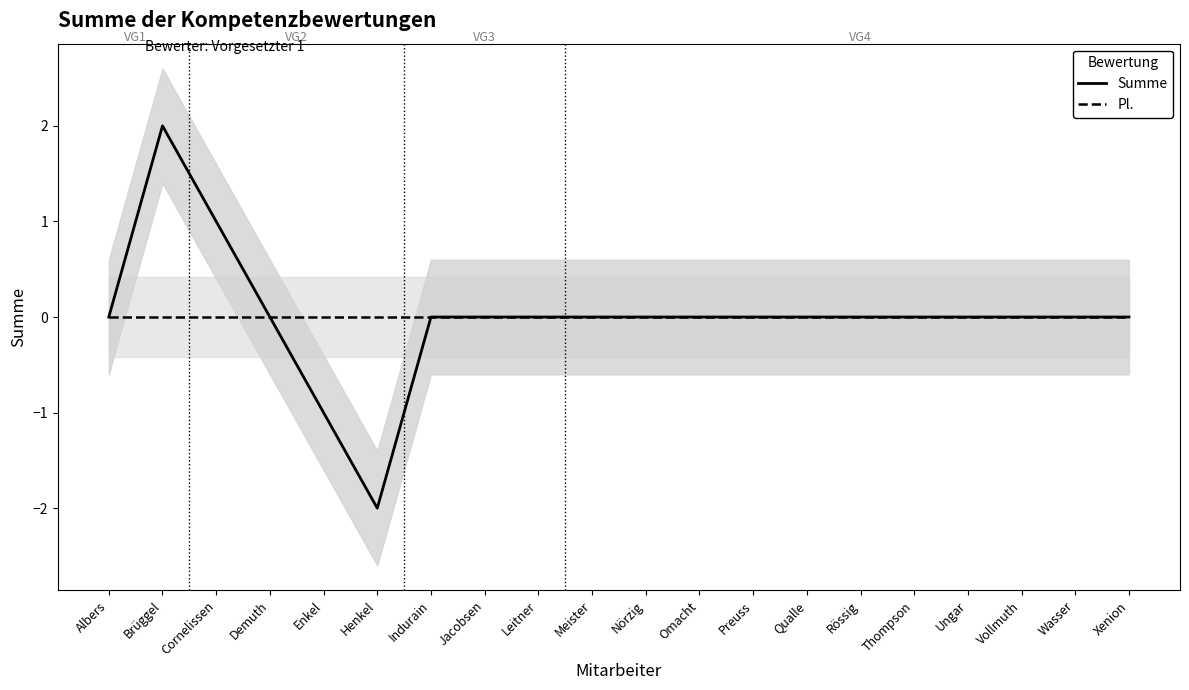

At which label is Pl. closest to 0?

Albers